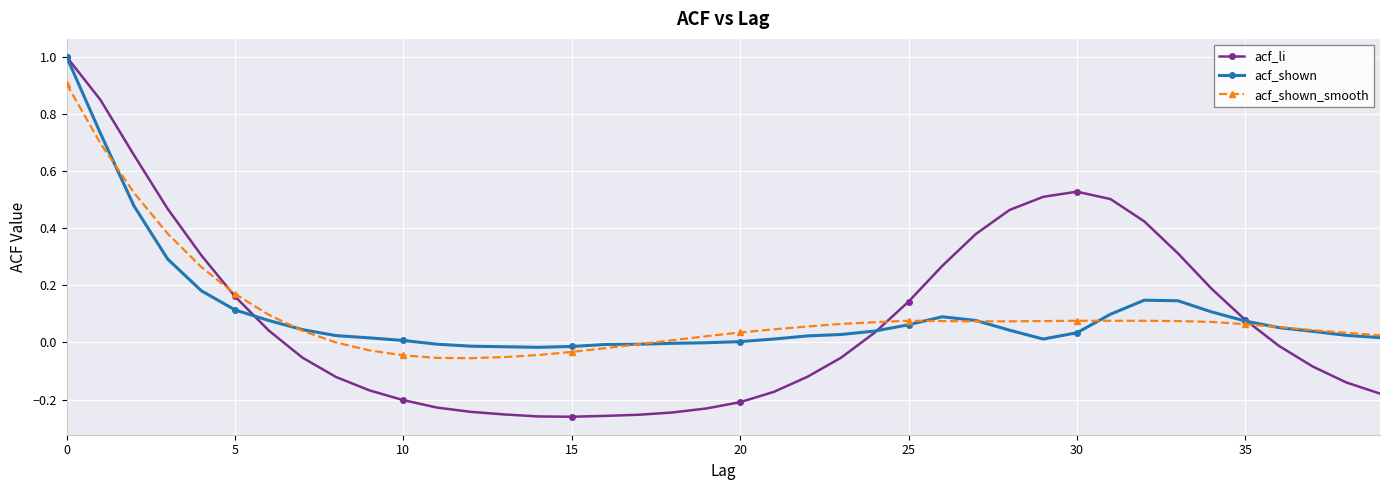

In acf_shown, how many points are lower than both neighbors (excluding endpoints)?

2